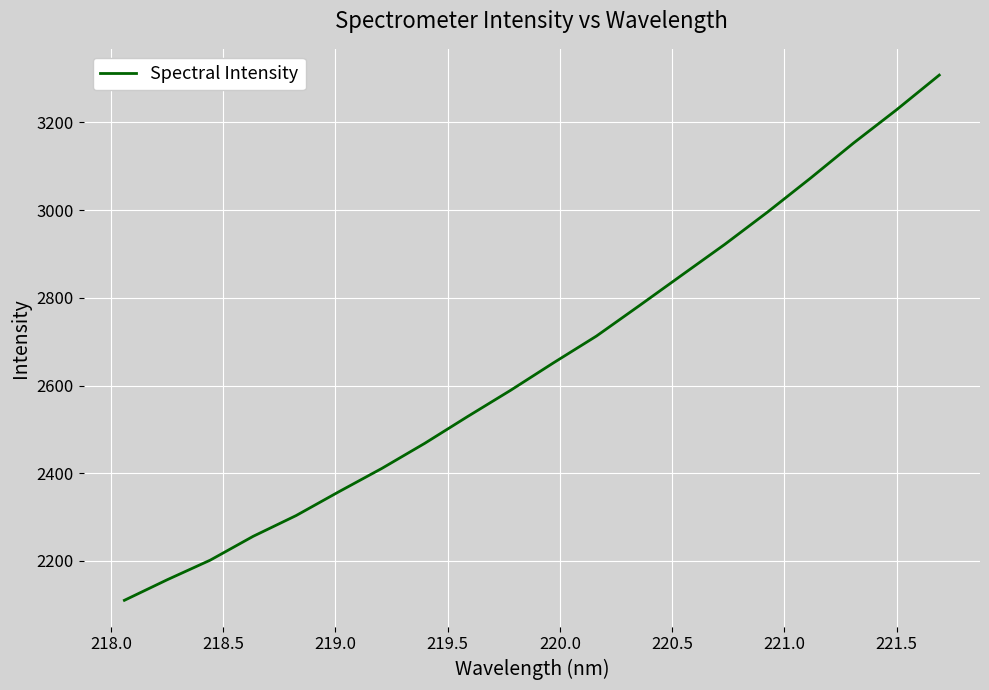

What is the difference between the maximum and minimum values?

1197.6